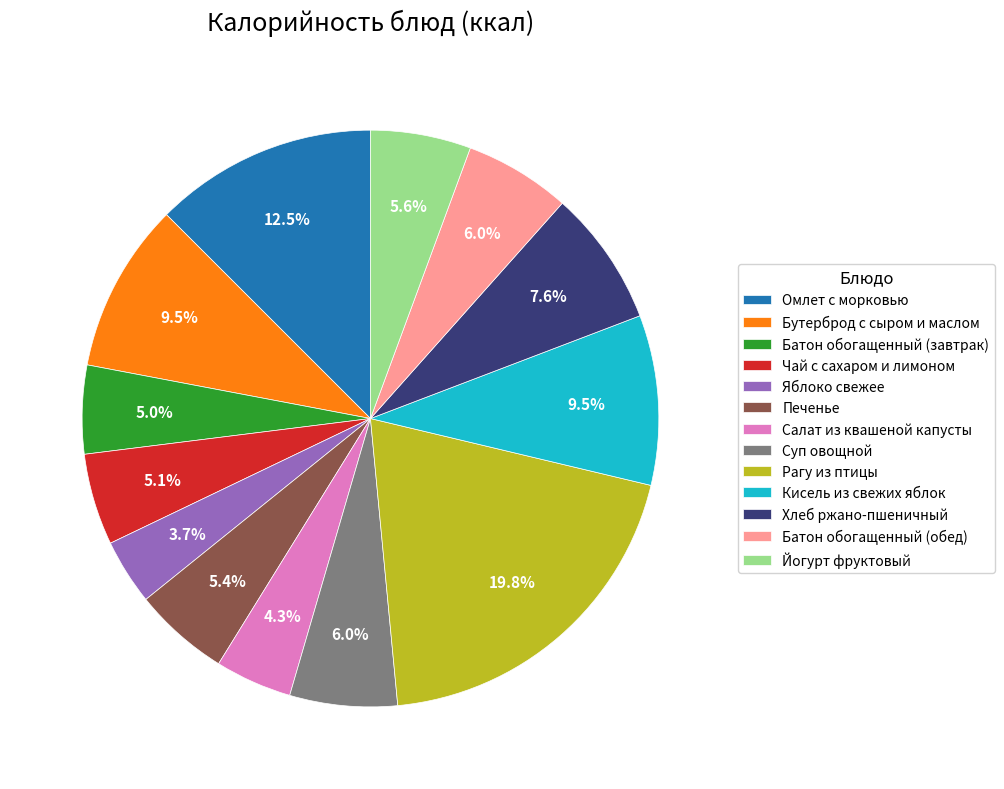

To the nearest percent, what portion does Чай с сахаром и лимоном represent?

5%